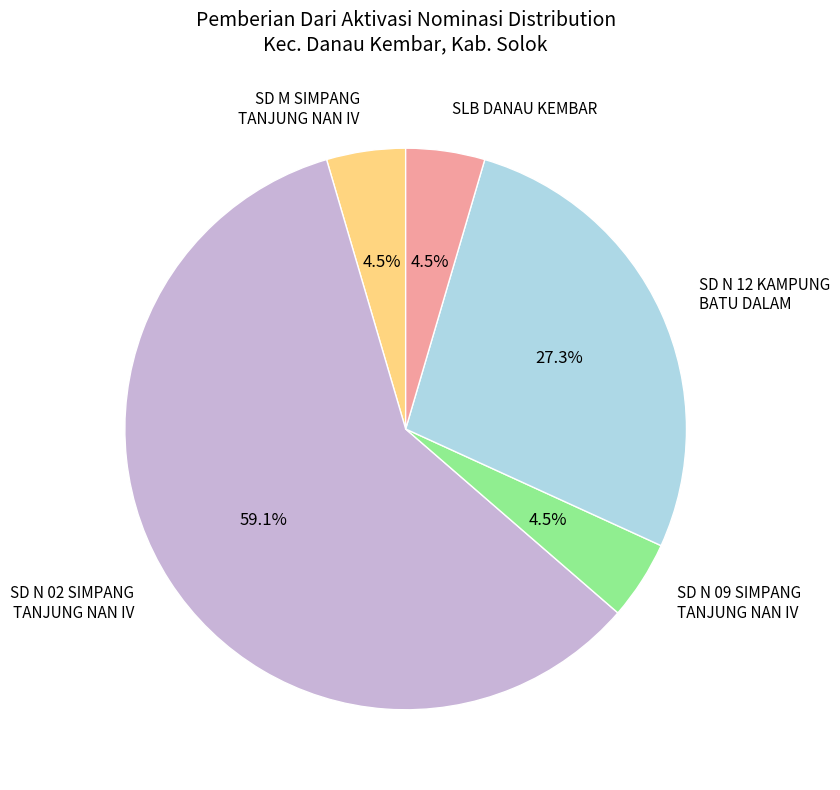

Which has a higher value, SLB DANAU KEMBAR or SD N 12 KAMPUNG BATU DALAM?

SD N 12 KAMPUNG BATU DALAM